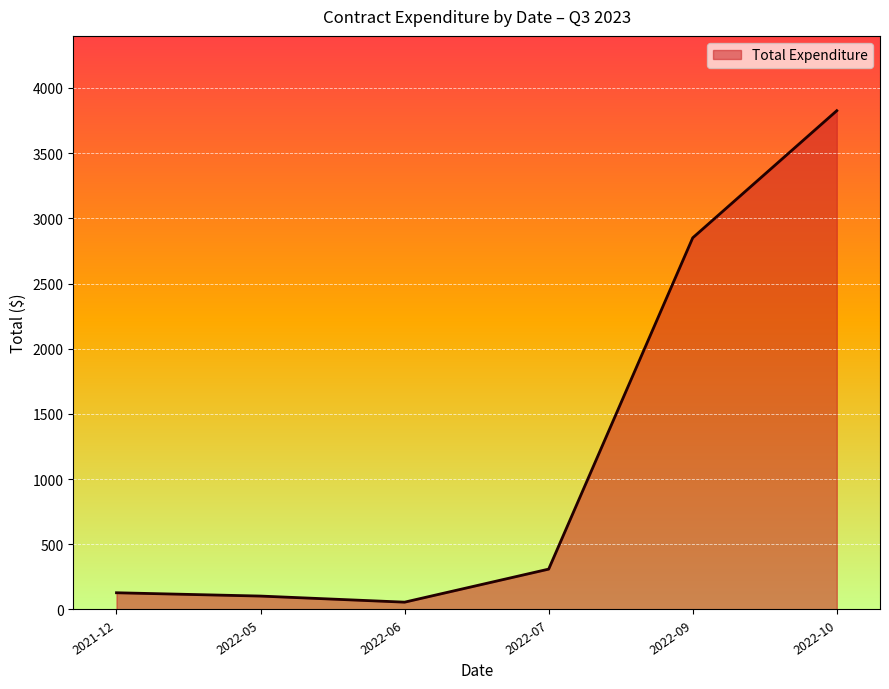

True or false: there are more than 1 points higher than both neighbors.

False